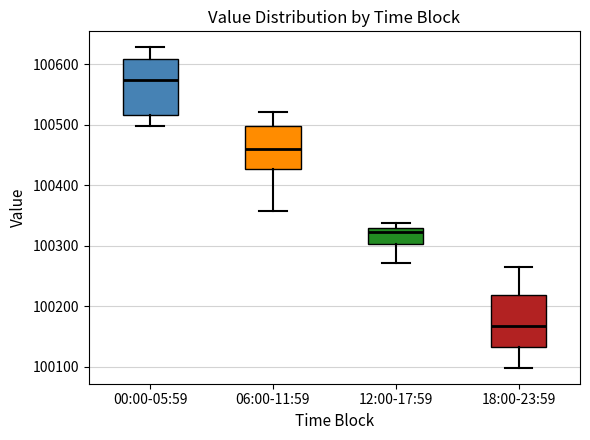

Reading left to right, transcribe this box plot: for each box, give where its median line is, the range the box spans, and where its two whiskers end, as read against the y-axis. The values are not printed on the chart, so give them approximately, as read against the axis.

00:00-05:59: median 100570, box 100520 to 100610, whiskers 100500 to 100630
06:00-11:59: median 100460, box 100430 to 100500, whiskers 100360 to 100520
12:00-17:59: median 100320, box 100300 to 100330, whiskers 100270 to 100340
18:00-23:59: median 100170, box 100130 to 100220, whiskers 100100 to 100260